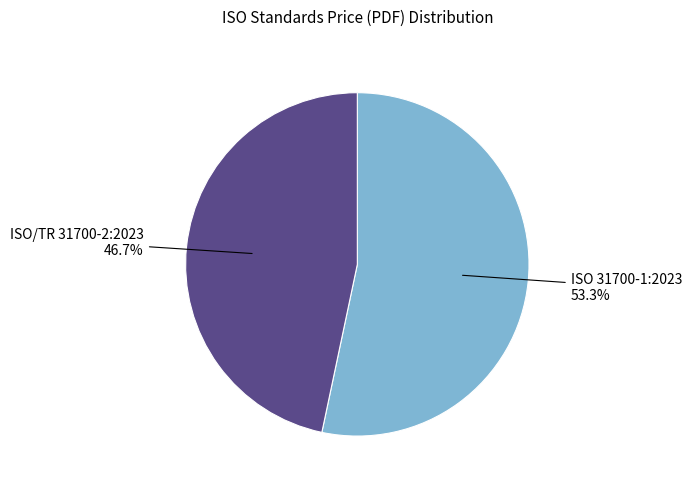

Does any single category account for the majority?

Yes